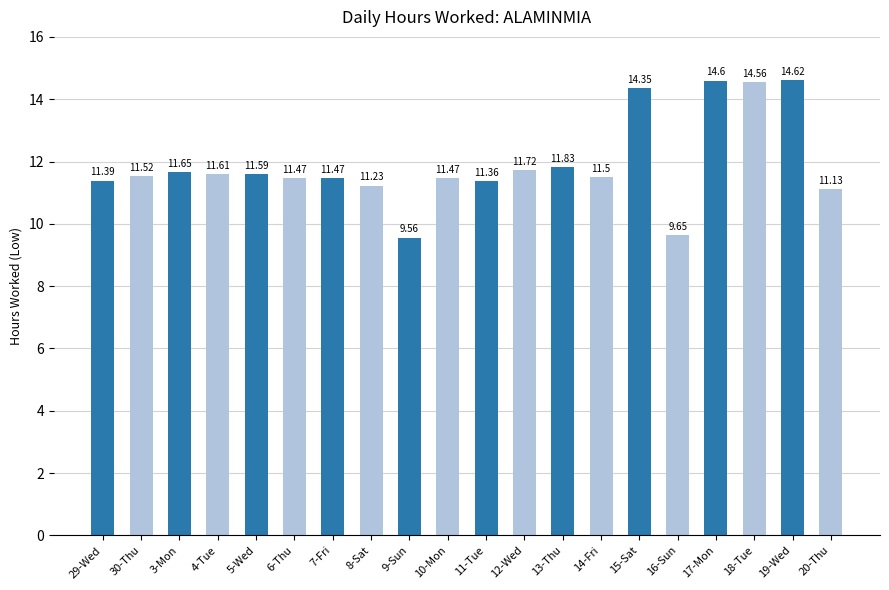

What is the change in value from 19-Wed to 20-Thu?

-3.5